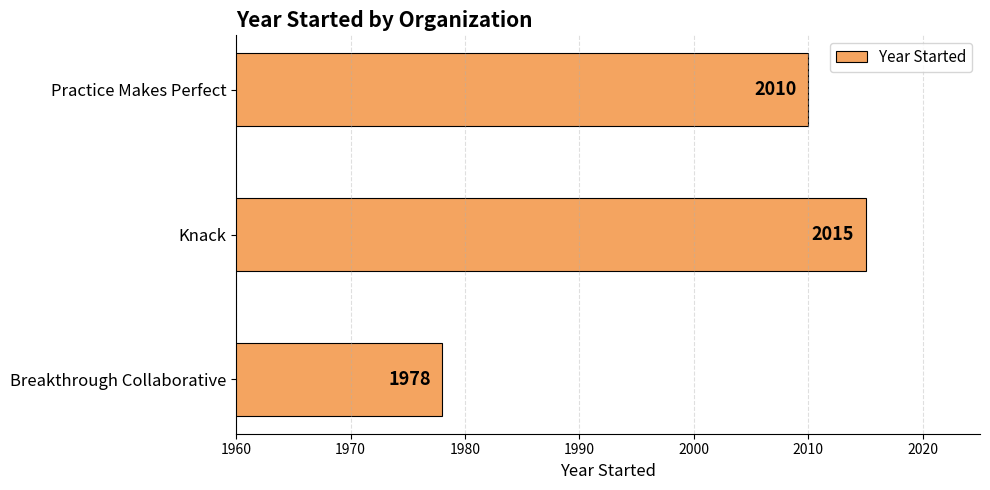

How many values are below 2010?

1